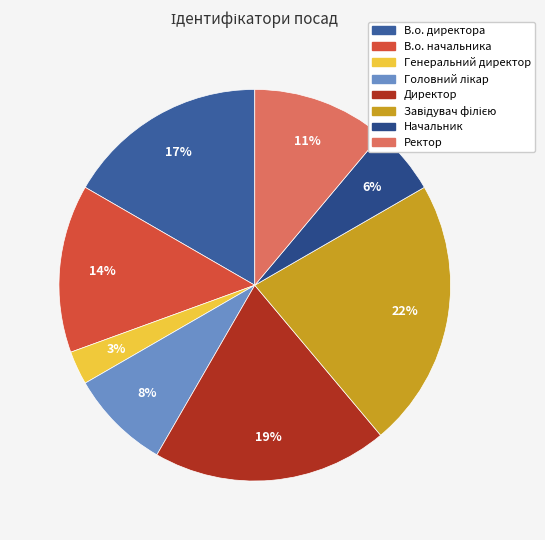

Combined, what portion of the pie is Головний лікар and Завідувач філією?

30.6%